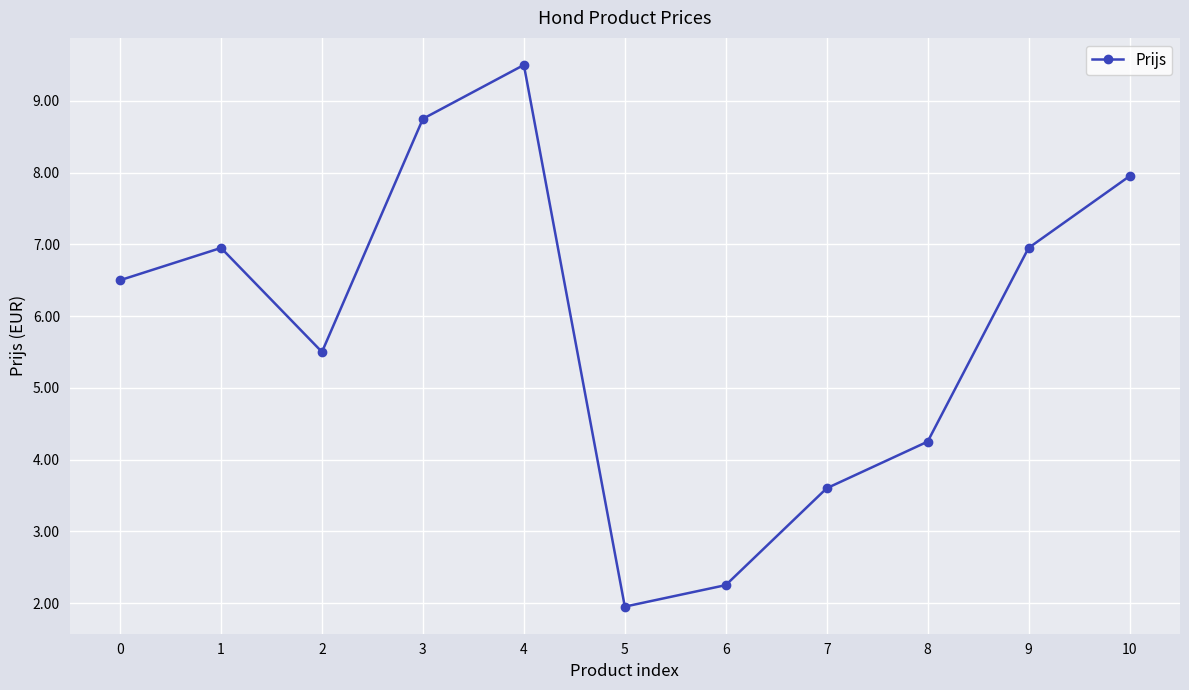

Count the number of categories in the chart.

11